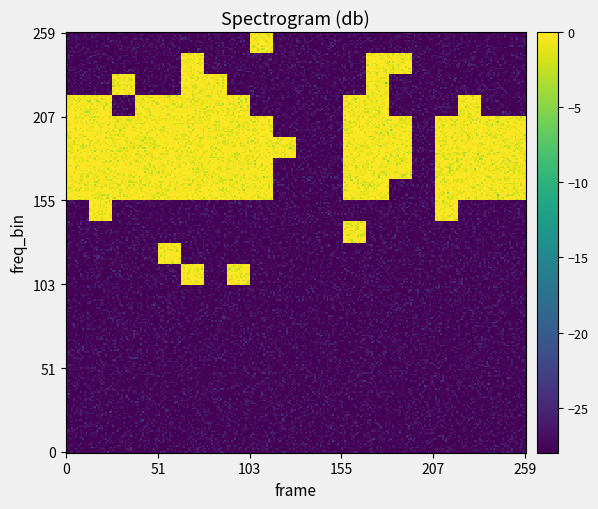

What is the greatest value displayed?

33